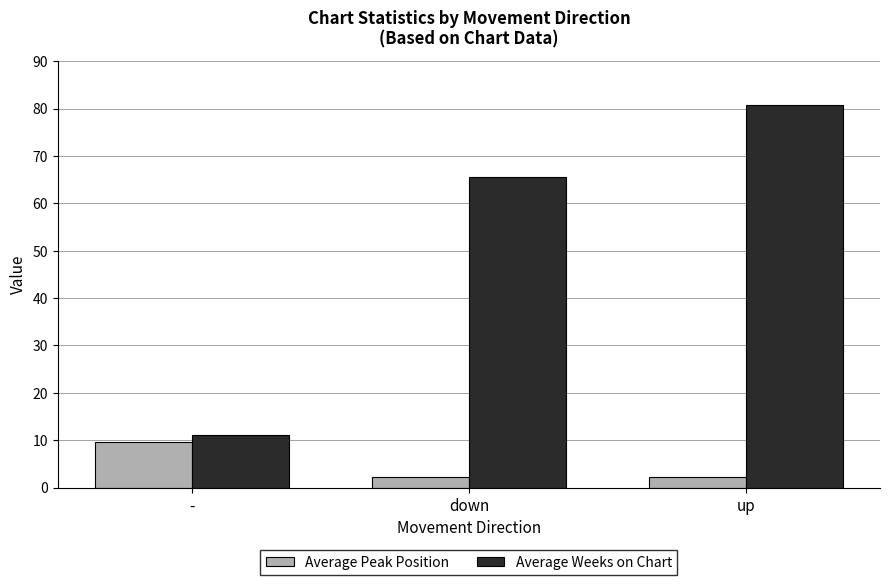

What position from the left is down?

2